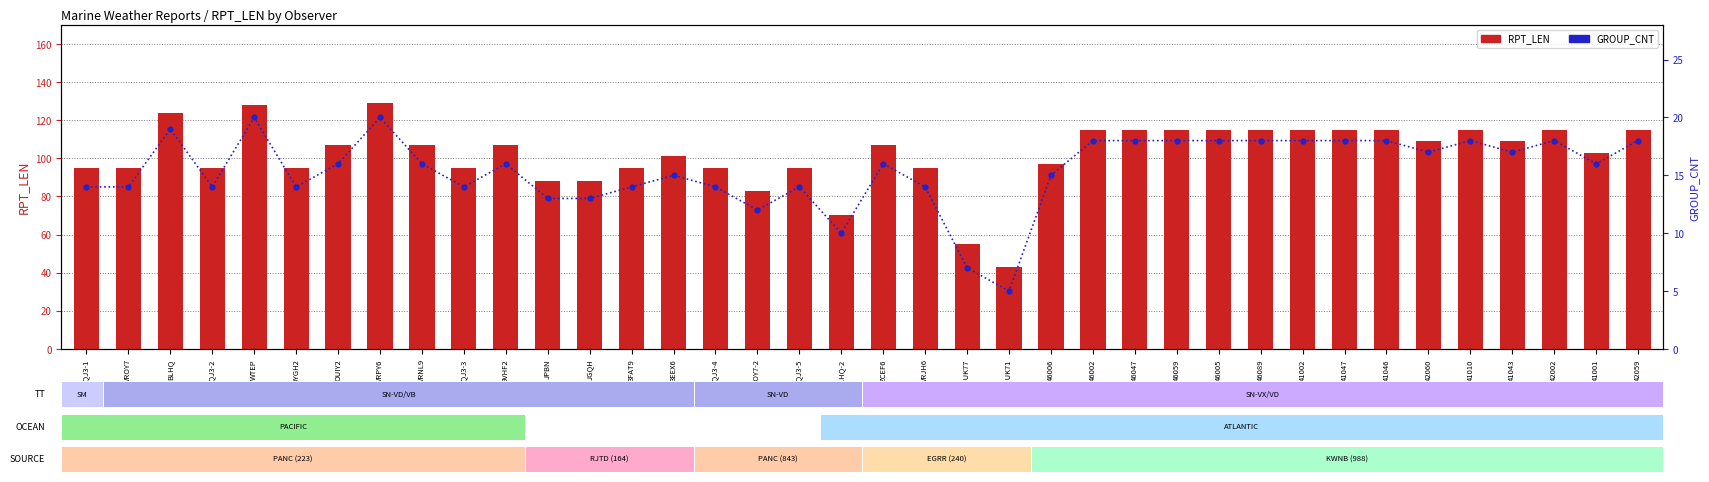

At which label does GROUP_CNT reach its peak?

WTEP